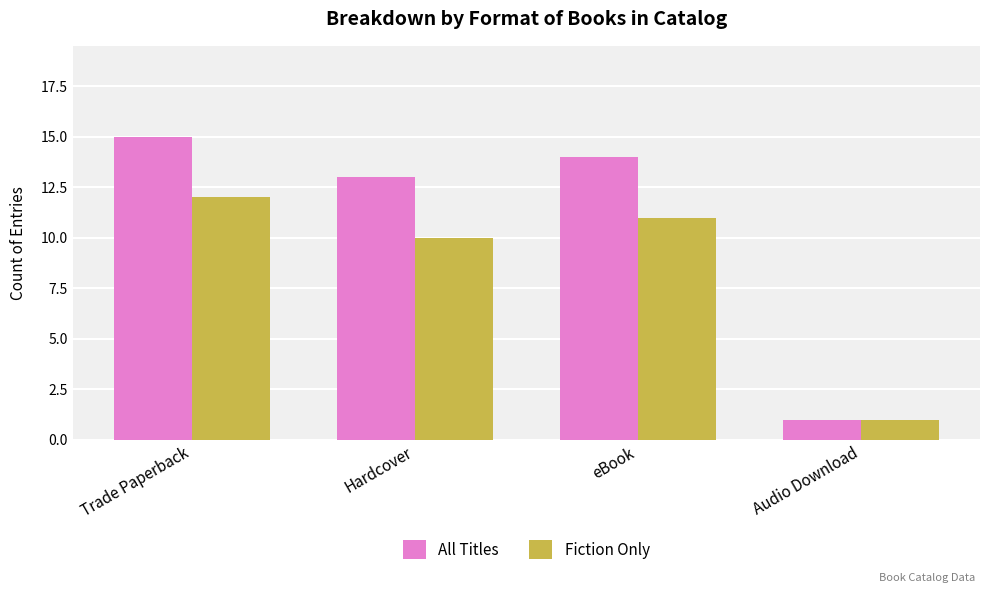

Rank the series by their maximum value, from lowest to highest.

Fiction Only, All Titles